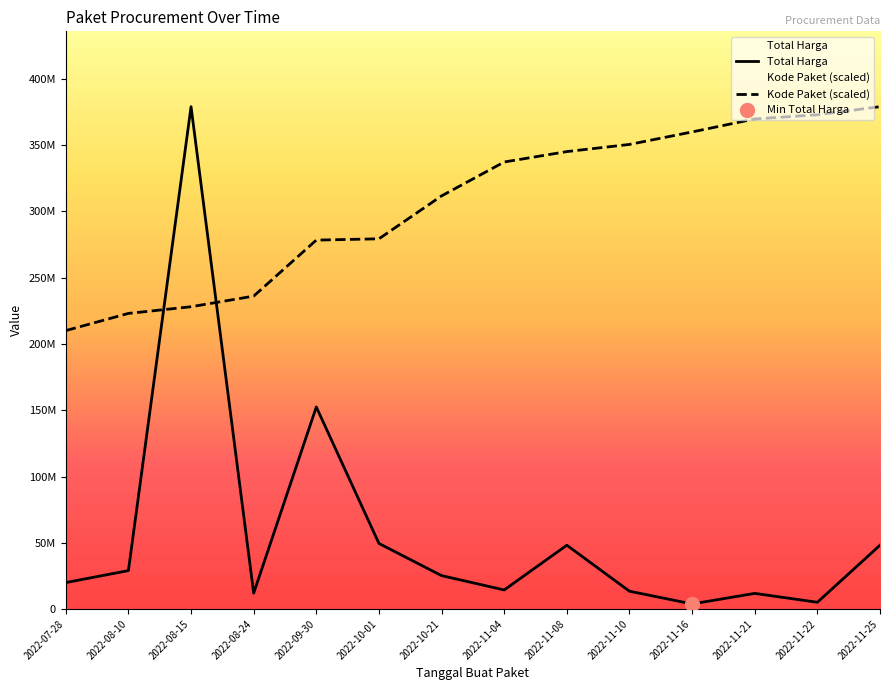

How many lines are shown in the chart?

2